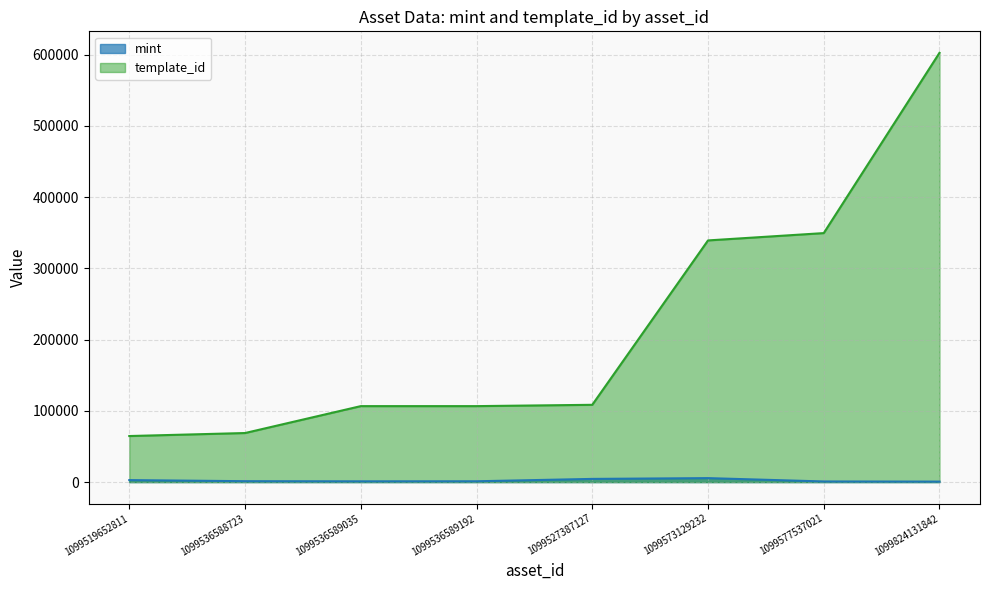

True or false: template_id and mint intersect in this chart.

False